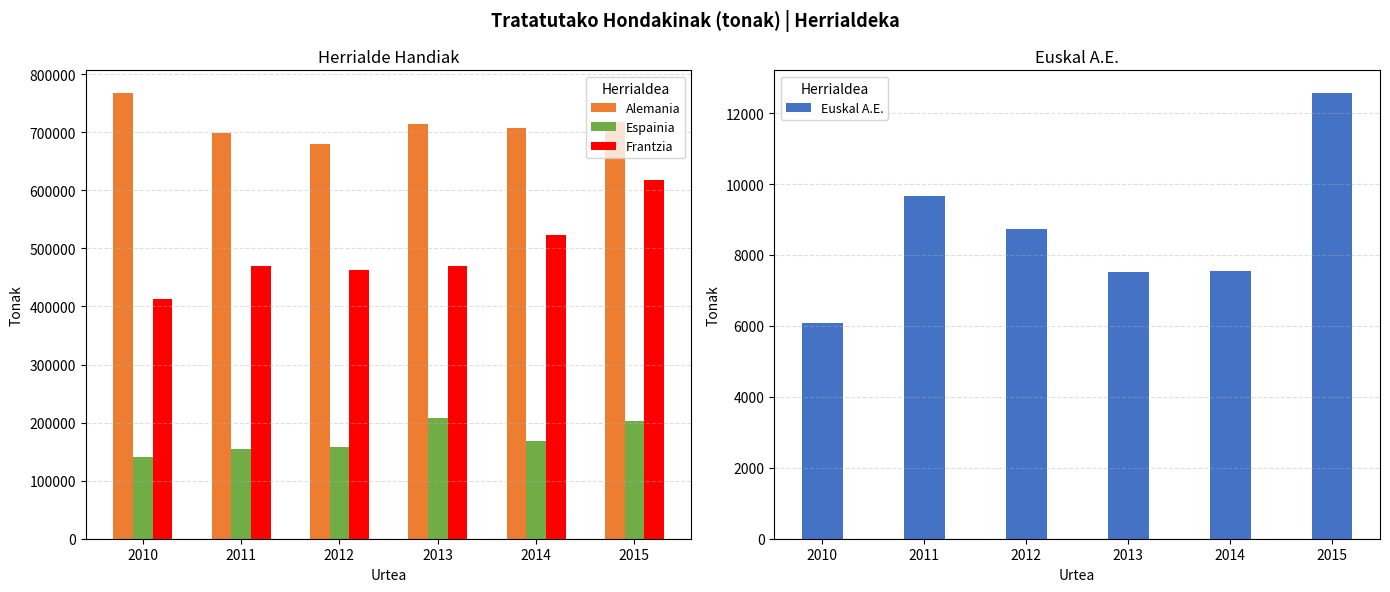

Reading right to left, extract all data points from this chart.

Alemania: 2015=718126.0	2014=707416.0	2013=714005.0	2012=678866.0	2011=699482.0	2010=768162.0
Espainia: 2015=203507.0	2014=169134.0	2013=208106.0	2012=157994.0	2011=153867.0	2010=140164.0
Frantzia: 2015=617401.0	2014=522793.0	2013=470279.0	2012=463588.0	2011=469441.0	2010=412102.0
Euskal A.E.: 2015=12576.0	2014=7548.0	2013=7514.9	2012=8719.0	2011=9667.6	2010=6077.9